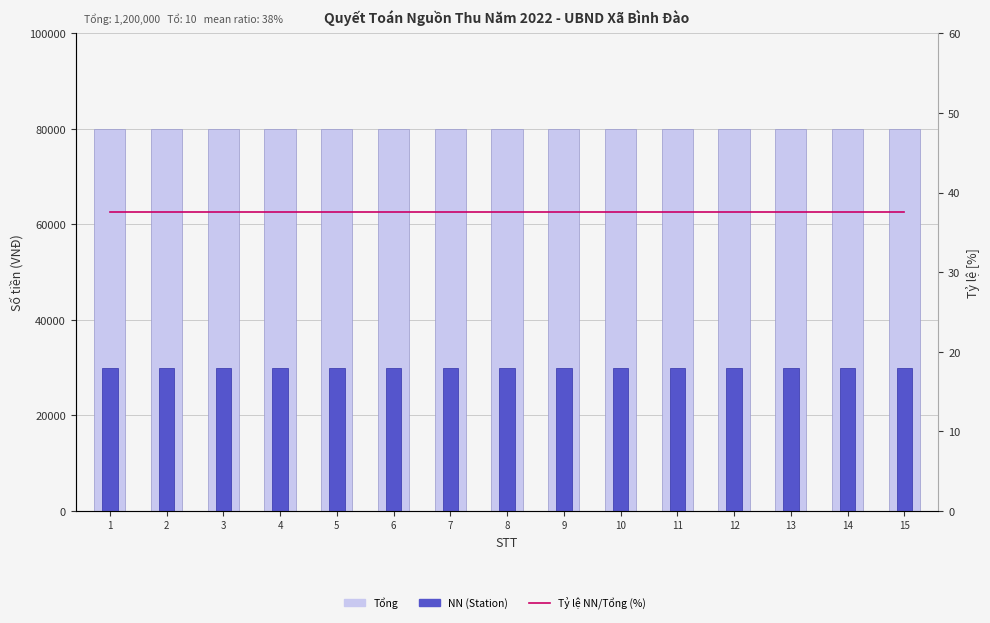

Which label corresponds to the smallest value in the chart?

1